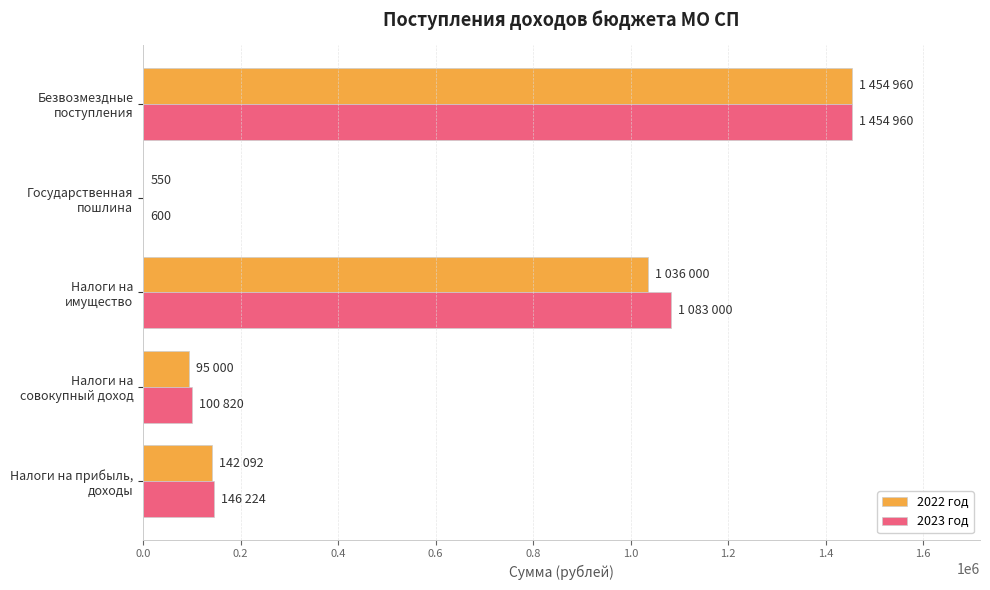

What is the greatest value displayed?

1454960